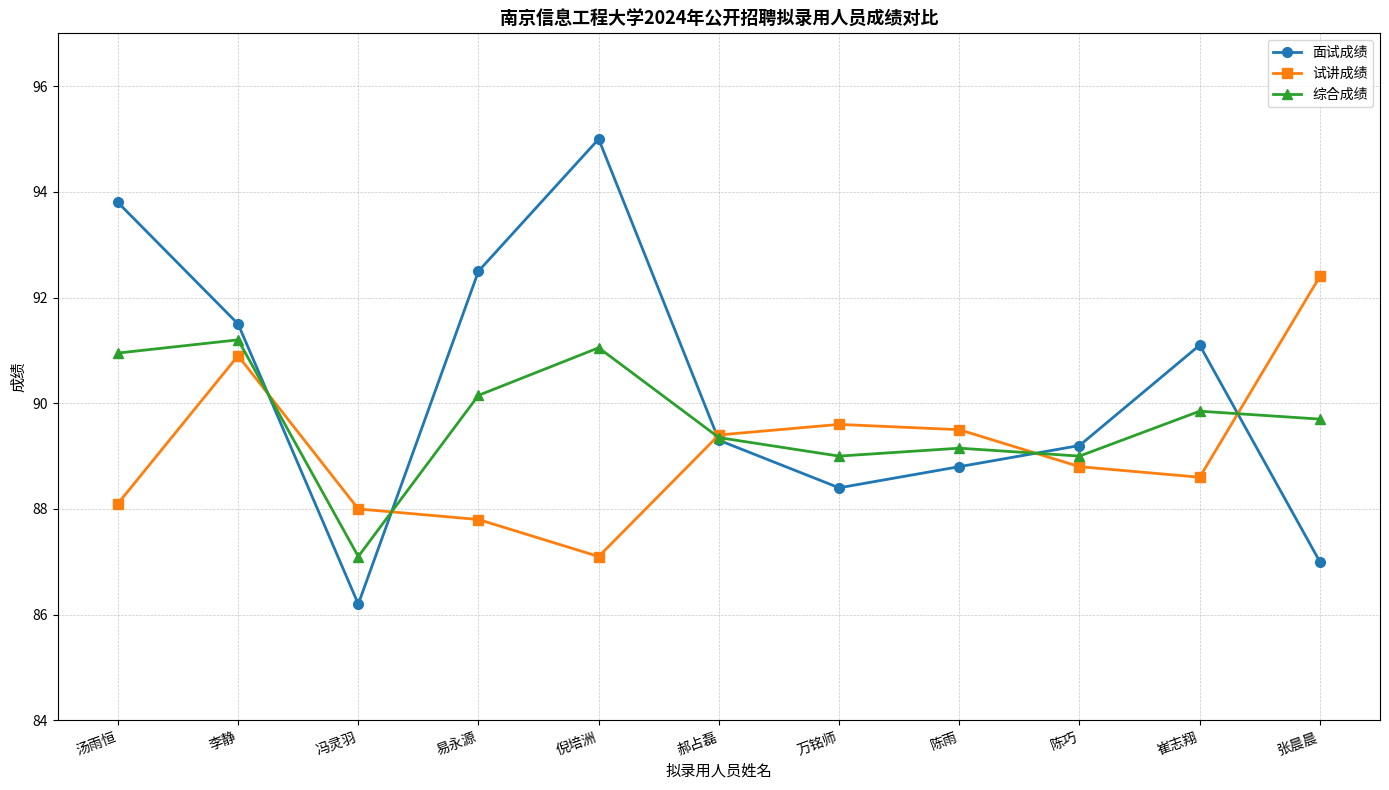

Where is the first local maximum for 试讲成绩?

李静